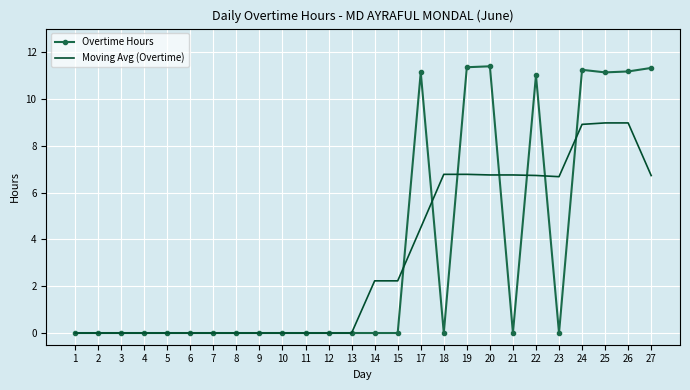

Which series changed the most between 9 and 24?

Overtime Hours